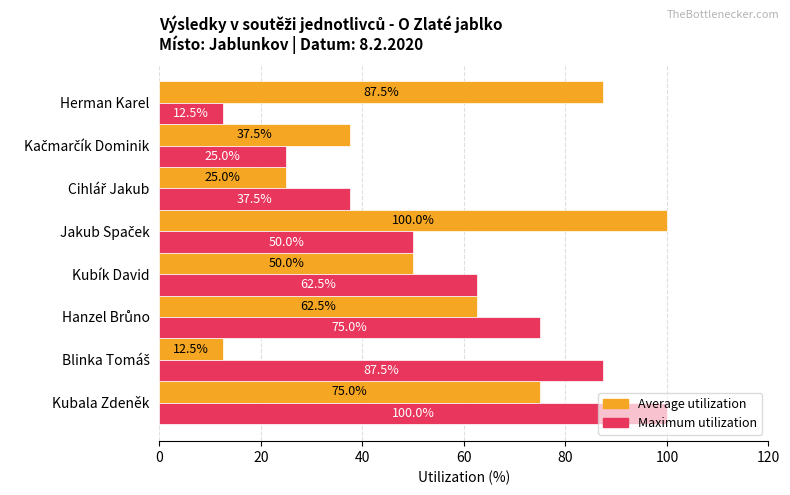

At which category is the sum across all series the highest?

Kubala Zdeněk